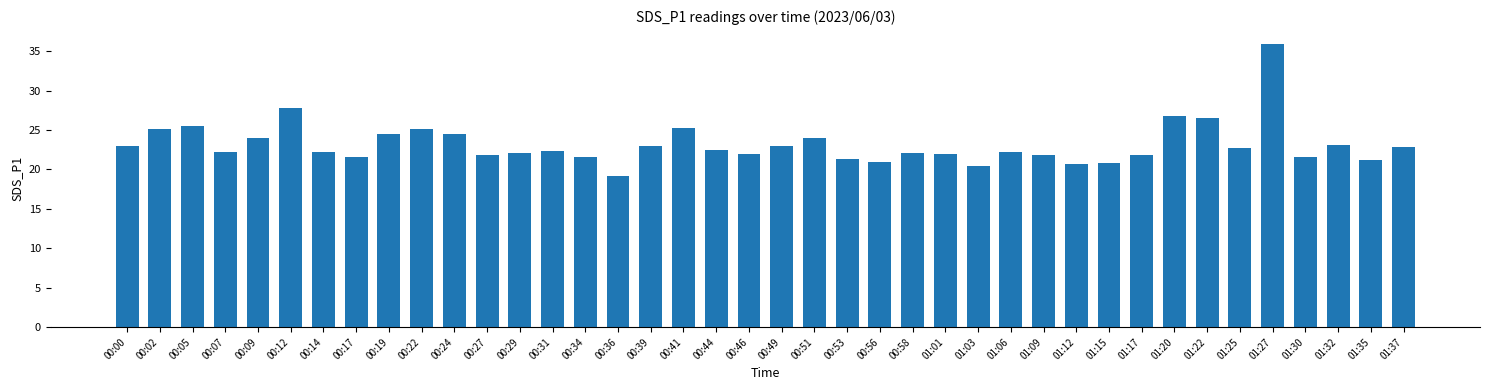

What is the sum of the values at 00:14 and 00:44?

44.7